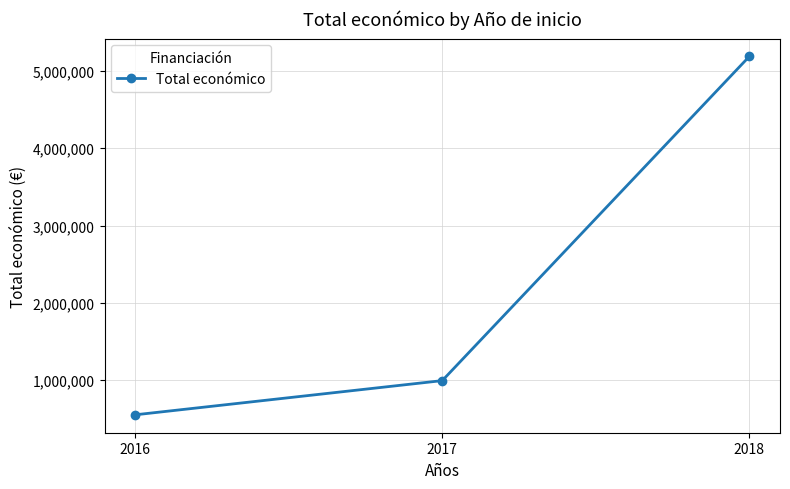

Which has a higher value, 2017 or 2016?

2017